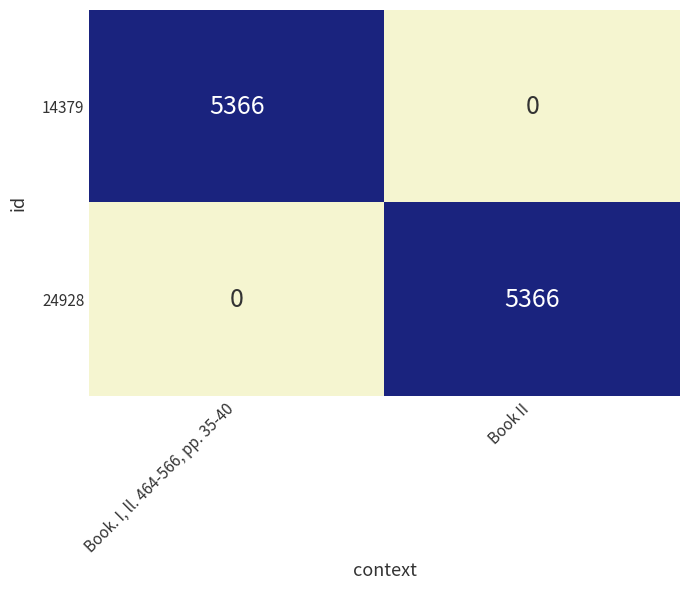

How many categories are shown in the chart?

2